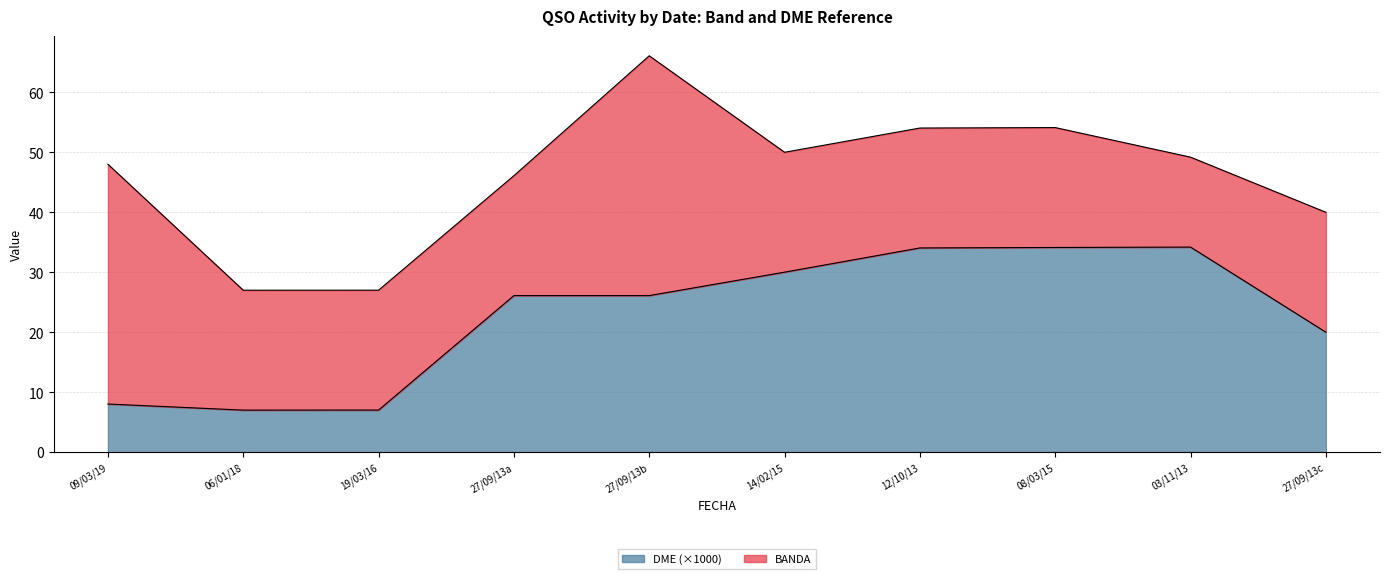

The DME (×1000) series shows 10.5 at 19/03/16. True or false?

False